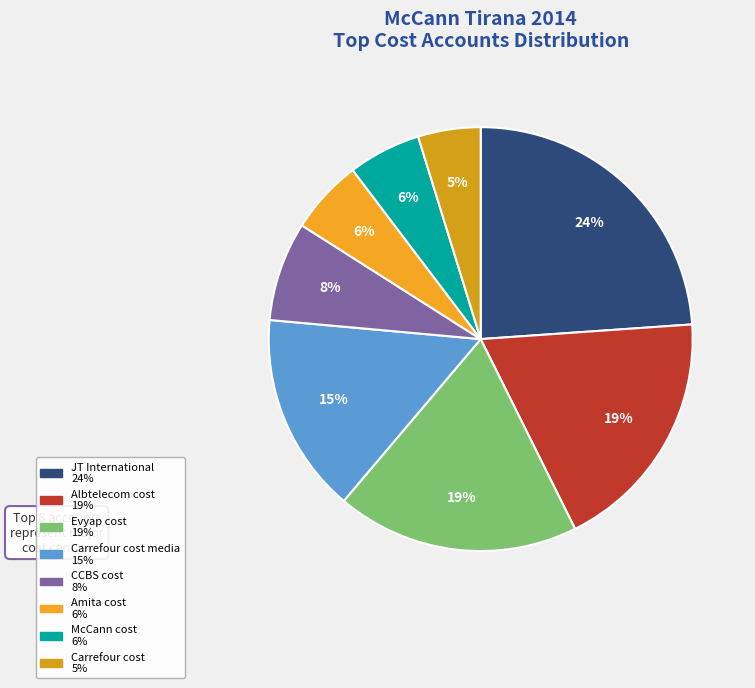

How many slices are in this pie chart?

8